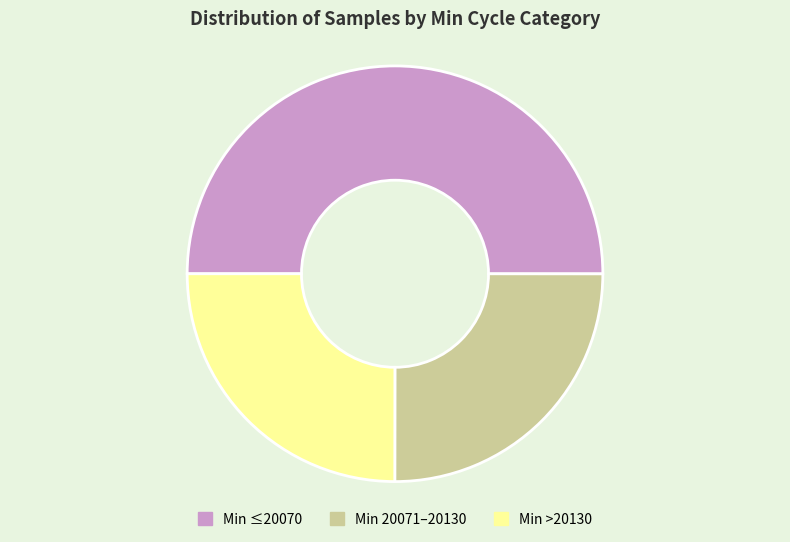

Count the number of slices in the pie.

3